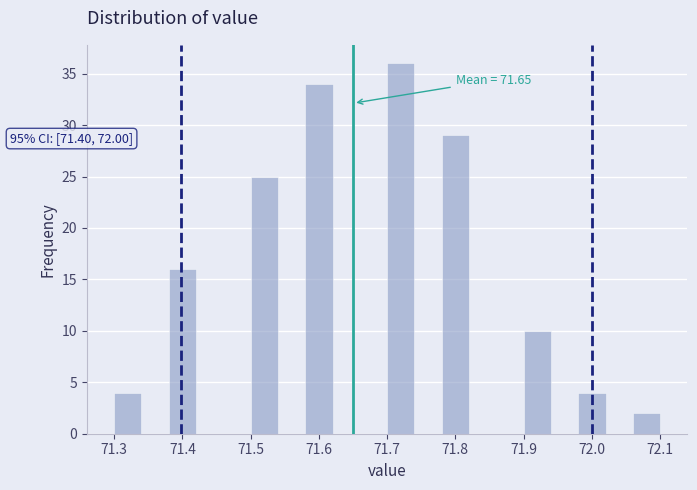

Over which range of the x-axis is the bar tallest?

71.70 to 71.74